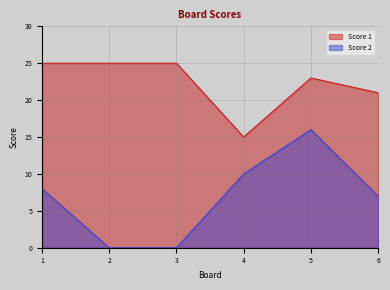

What is the sum of all Score 1 values?

134